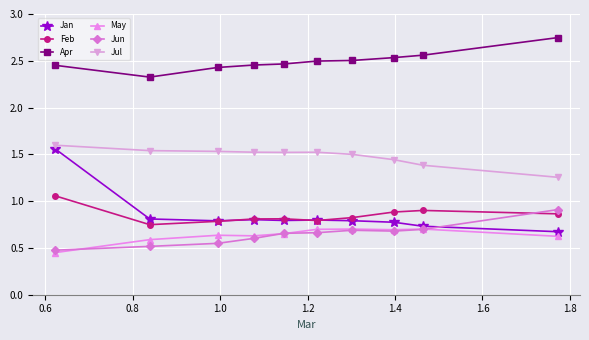

How many lines are shown in the chart?

6